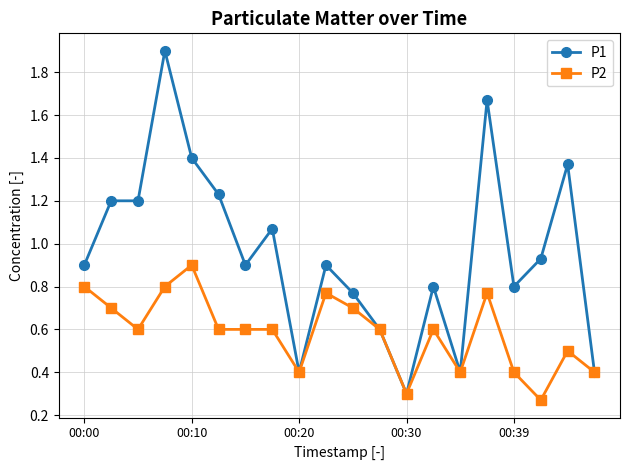

What are all the series names shown in the legend?

P1, P2